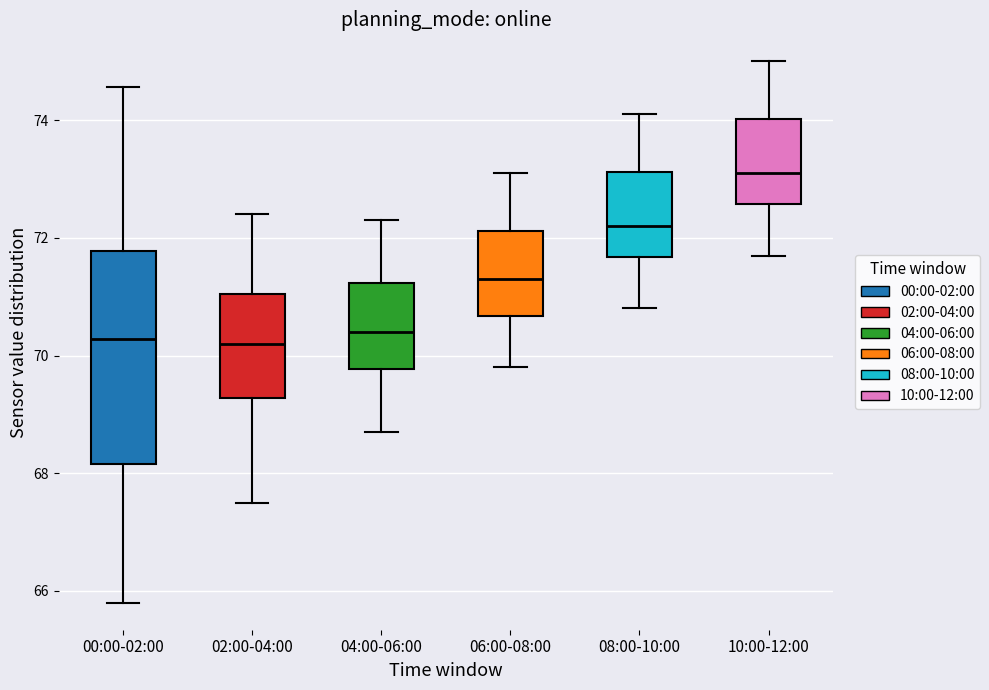

Reading left to right, read every box against the y-axis: the position of its median line, the range the box covers, and the ends of its whiskers. The values are not printed on the chart, so give them approximately, as read against the axis.

00:00-02:00: median 70.2, box 68.2 to 71.8, whiskers 65.8 to 74.6
02:00-04:00: median 70.2, box 69.2 to 71.0, whiskers 67.6 to 72.4
04:00-06:00: median 70.4, box 69.8 to 71.2, whiskers 68.8 to 72.4
06:00-08:00: median 71.4, box 70.6 to 72.2, whiskers 69.8 to 73.2
08:00-10:00: median 72.2, box 71.6 to 73.2, whiskers 70.8 to 74.2
10:00-12:00: median 73.2, box 72.6 to 74.0, whiskers 71.8 to 75.0